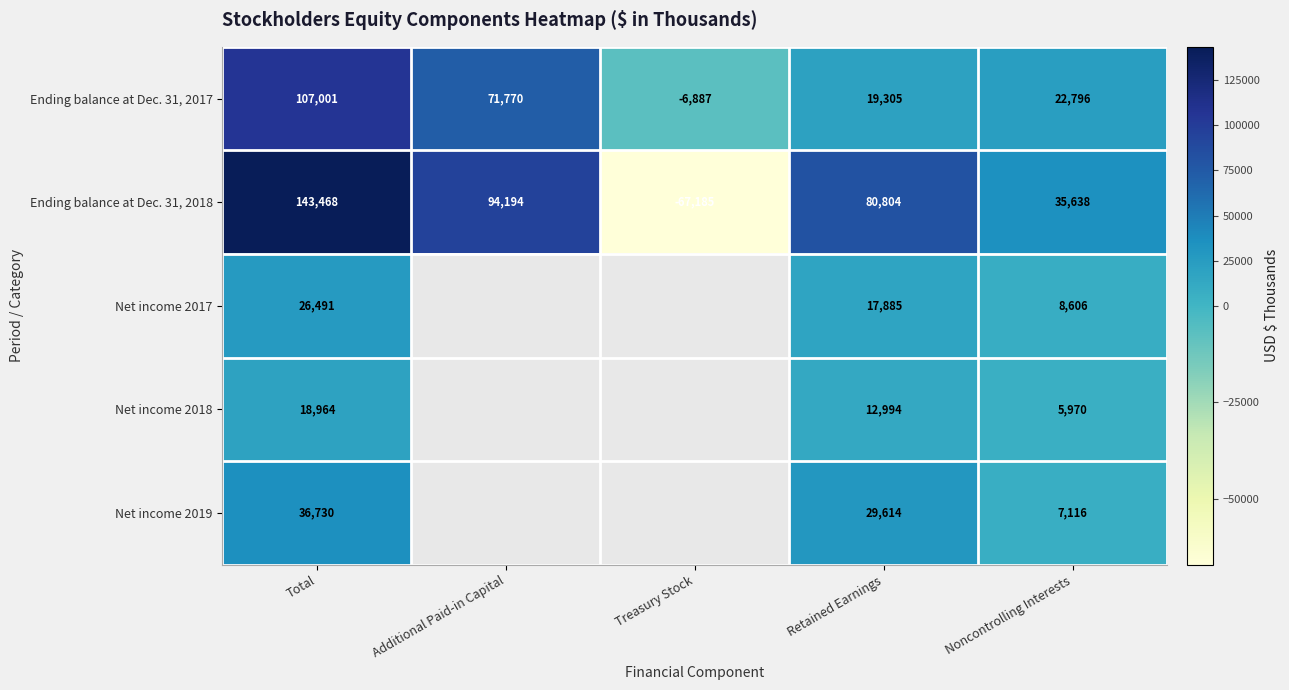

List the labels in order of Ending balance at Dec. 31, 2017 value, largest first.

Total, Additional Paid-in Capital, Noncontrolling Interests, Retained Earnings, Treasury Stock